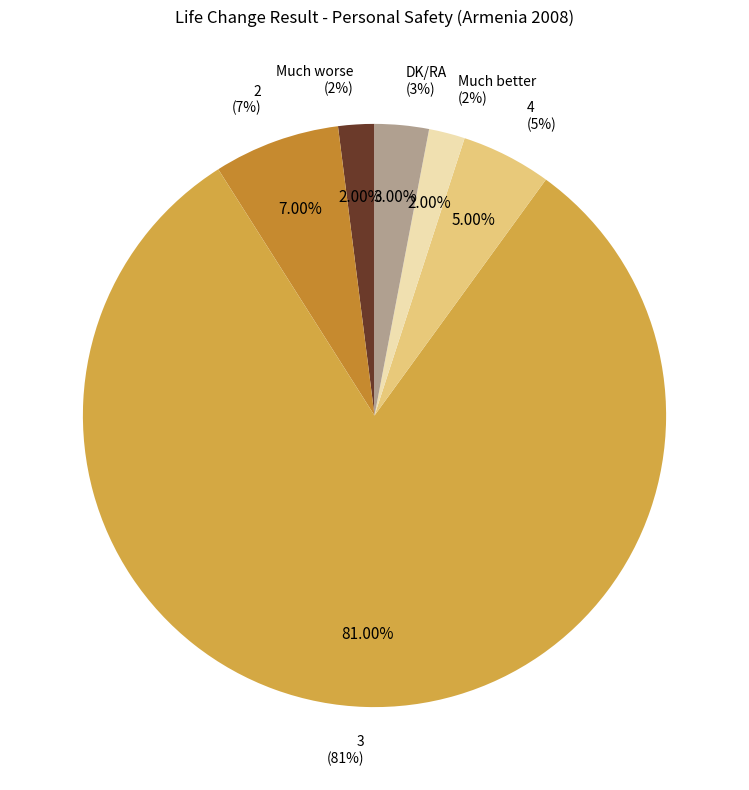

What is the total percentage of 4 and 2?

12.0%